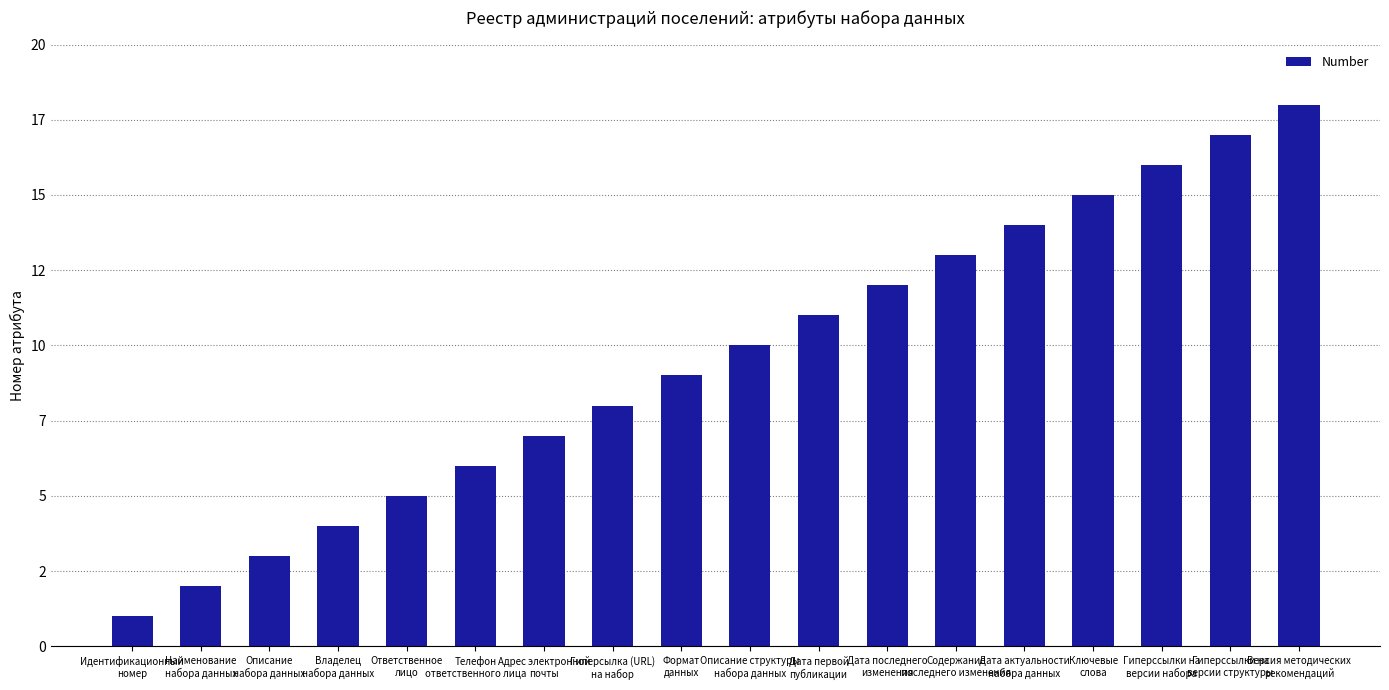

What is the approximate value at Дата актуальности
набора данных?

14